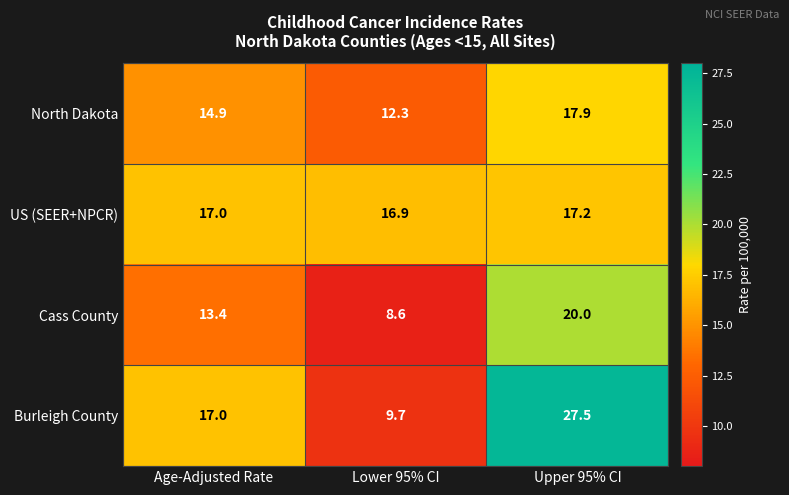

Reading right to left, what are all the values shown in this chart?

North Dakota: Upper 95% CI=17.9	Lower 95% CI=12.3	Age-Adjusted Rate=14.9
US (SEER+NPCR): Upper 95% CI=17.2	Lower 95% CI=16.9	Age-Adjusted Rate=17.0
Cass County: Upper 95% CI=20.0	Lower 95% CI=8.6	Age-Adjusted Rate=13.4
Burleigh County: Upper 95% CI=27.5	Lower 95% CI=9.7	Age-Adjusted Rate=17.0